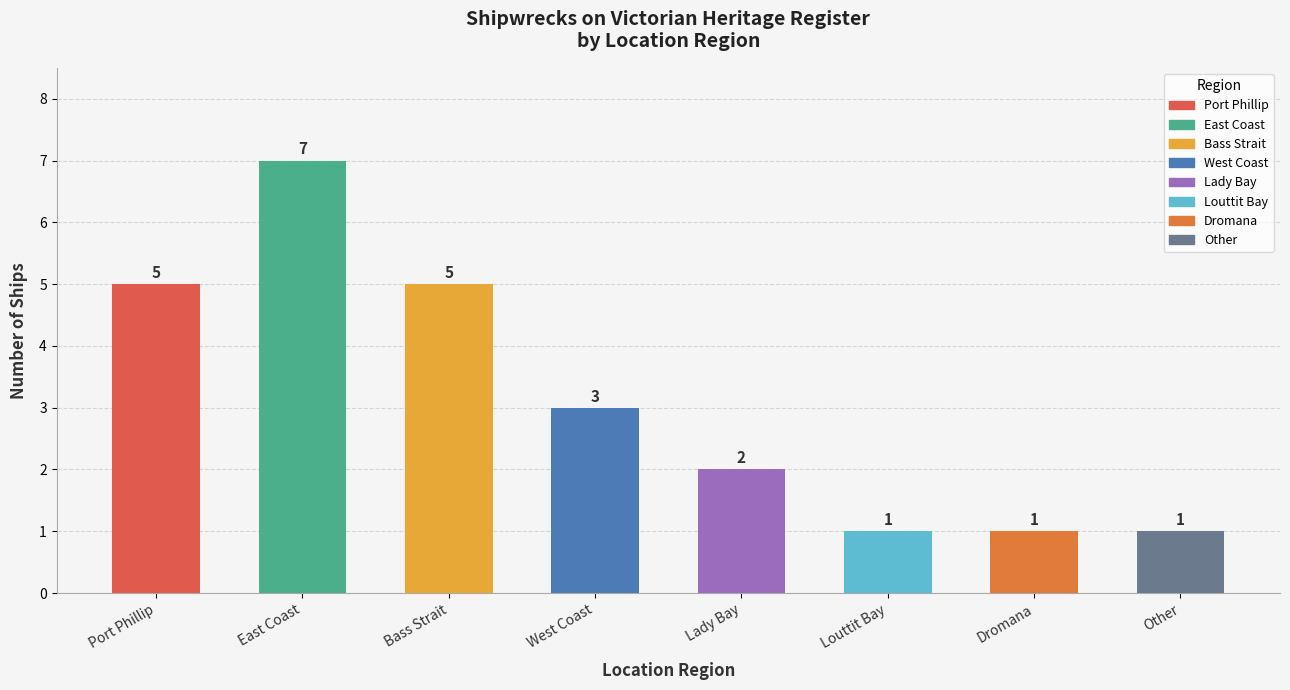

What is the change in value from East Coast to Dromana?

-6